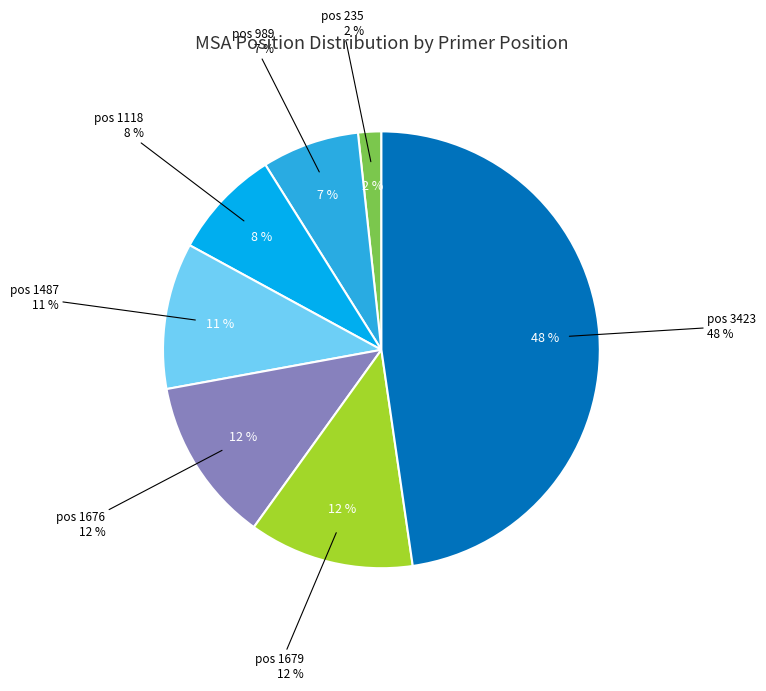

Does any single category account for the majority?

No